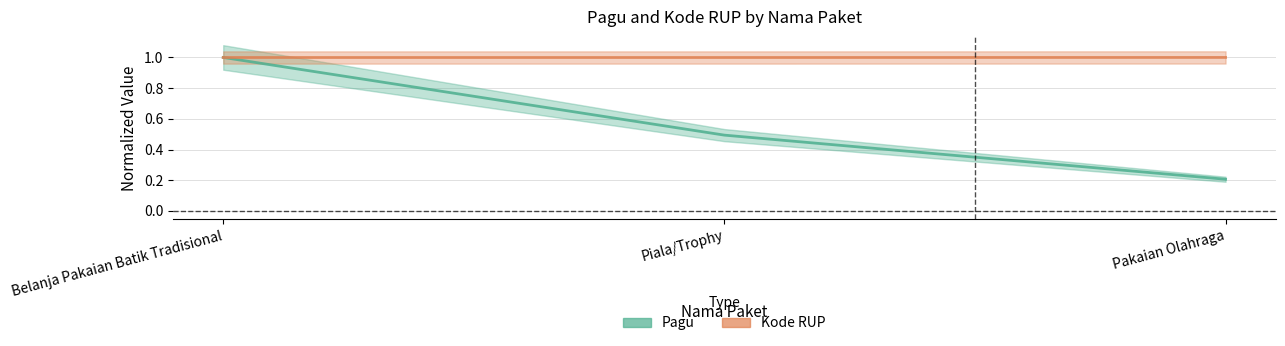

What is the value of the Pagu point at the 3rd from the left?

0.2